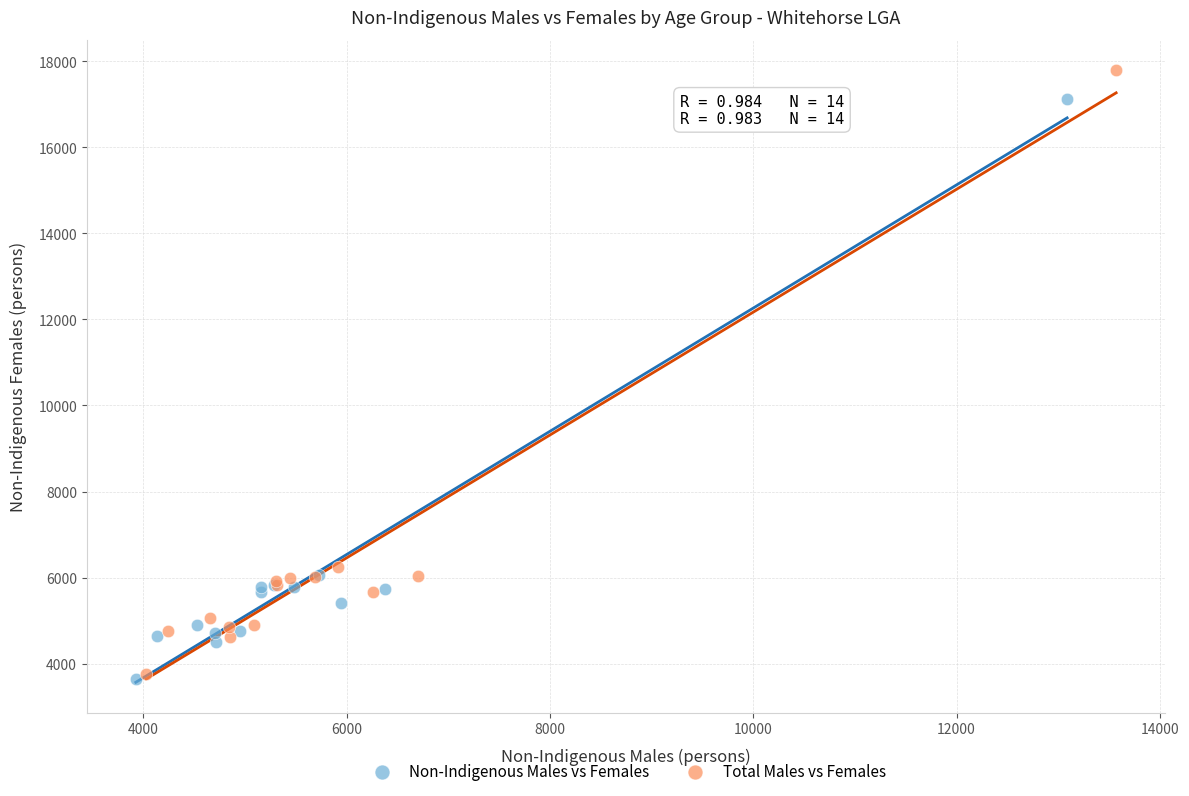

Which series reaches the maximum Y coordinate?

Total Males vs Females